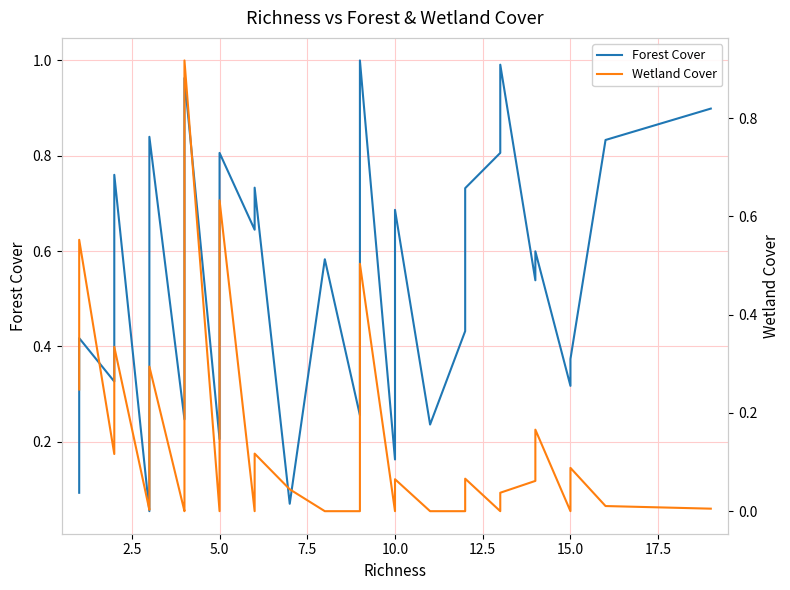

What are all the series names shown in the legend?

Forest Cover, Wetland Cover